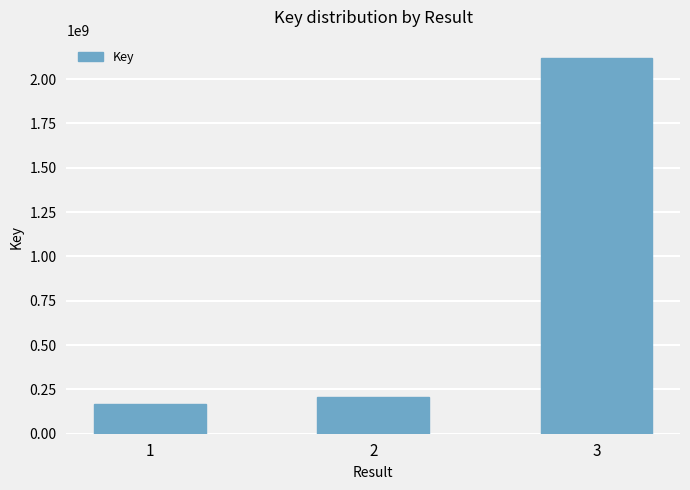

How many series are shown in this chart?

1